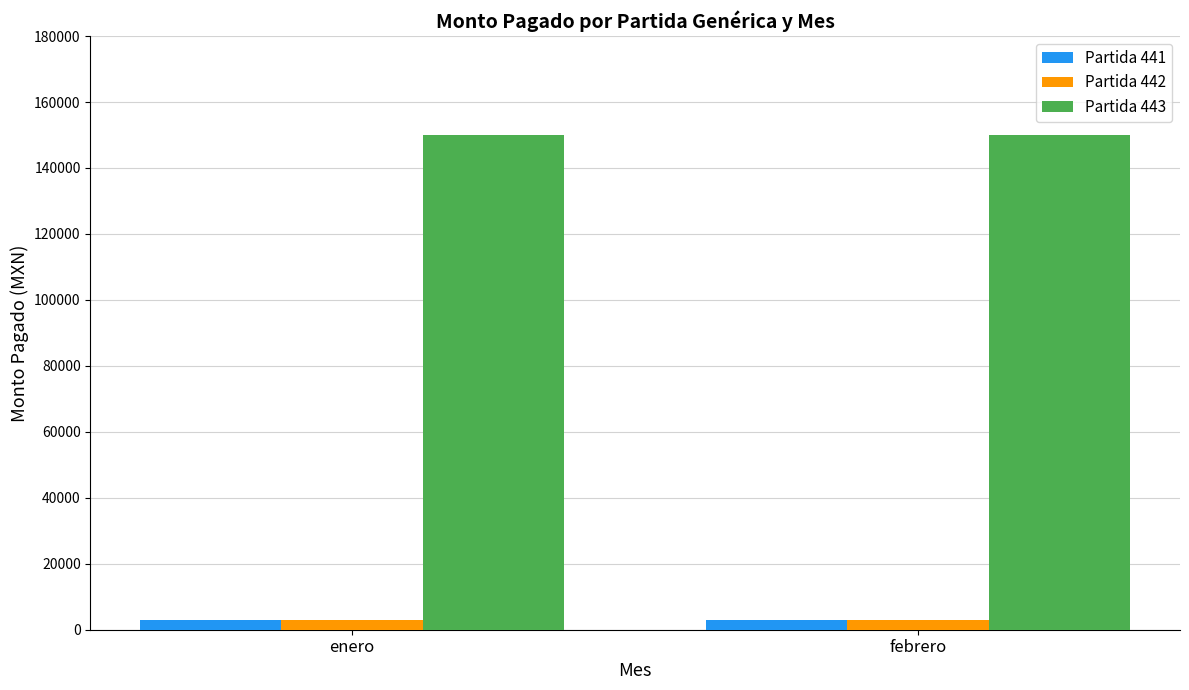

What is the minimum value for Partida 441?

3000